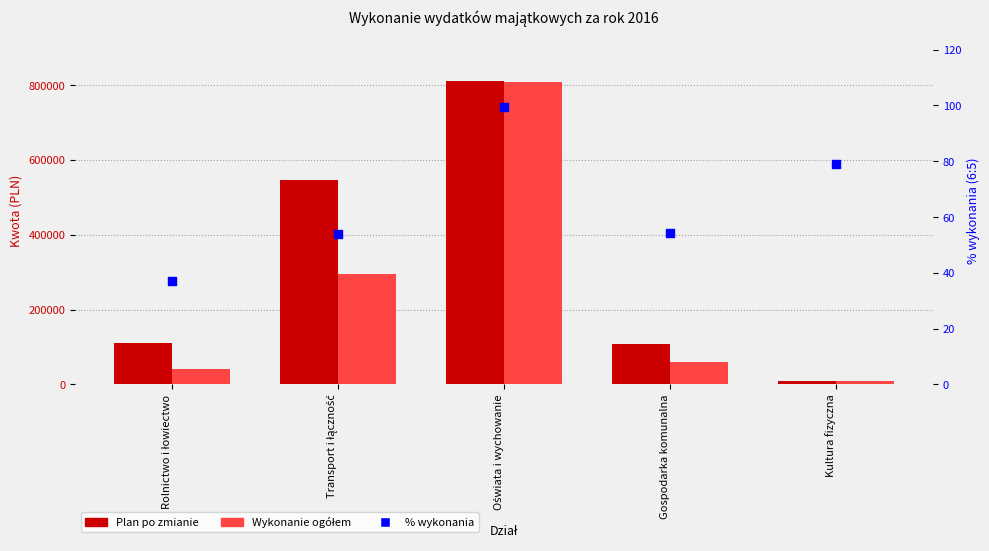

Which series has the largest Y range (max minus min)?

Plan po zmianie